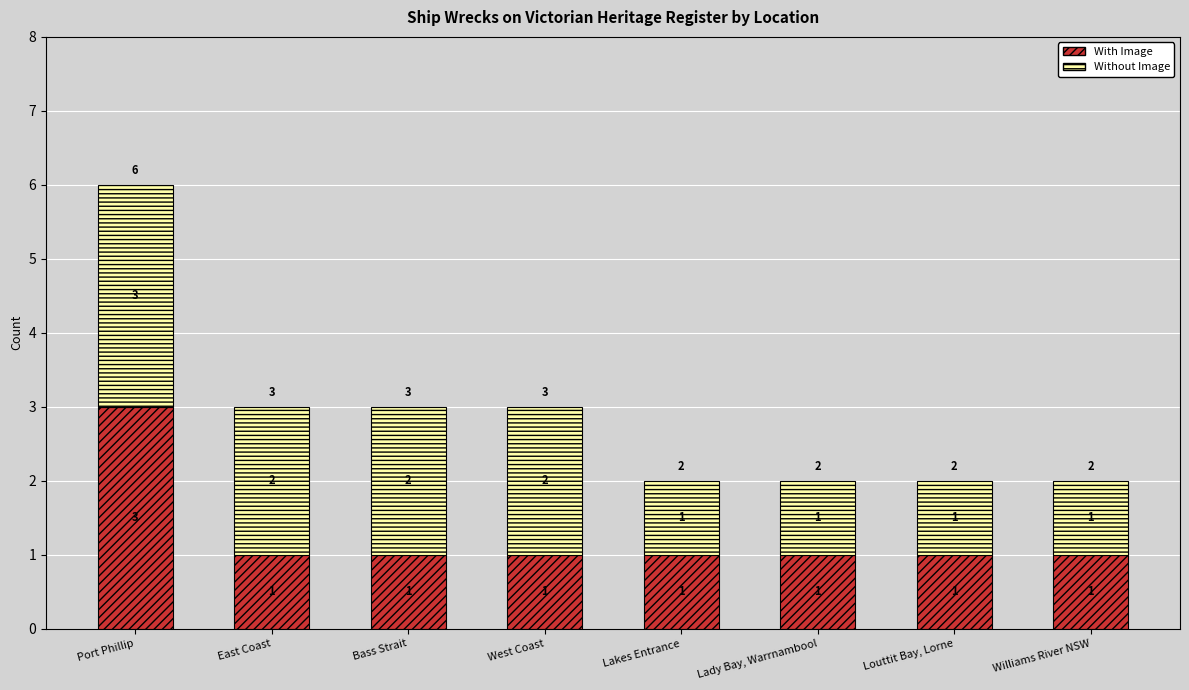

How many values in the With Image series exceed 1?

1